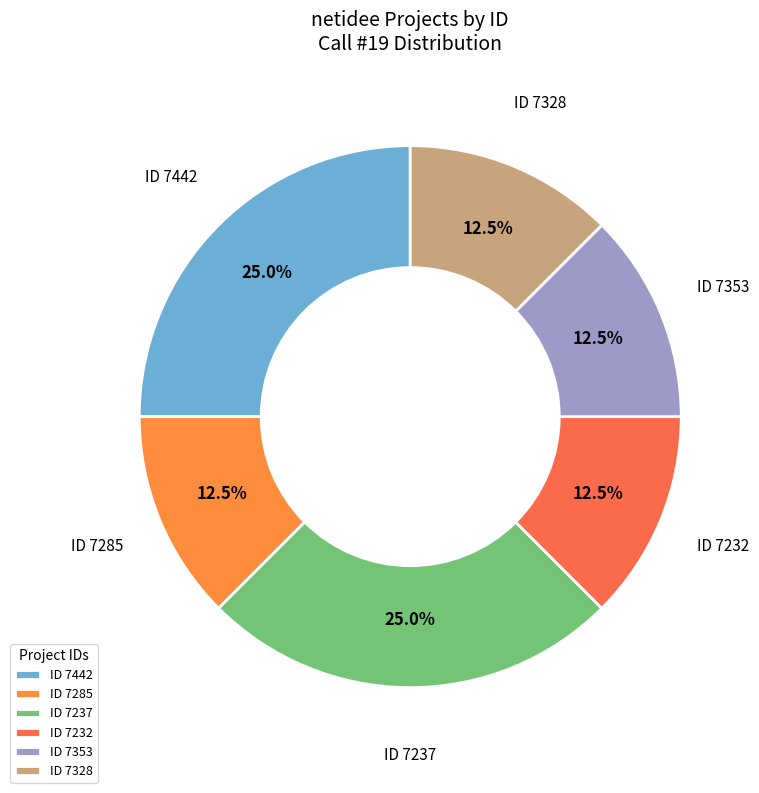

Approximately how many times larger is the value at ID 7353 compared to ID 7328?

1.0